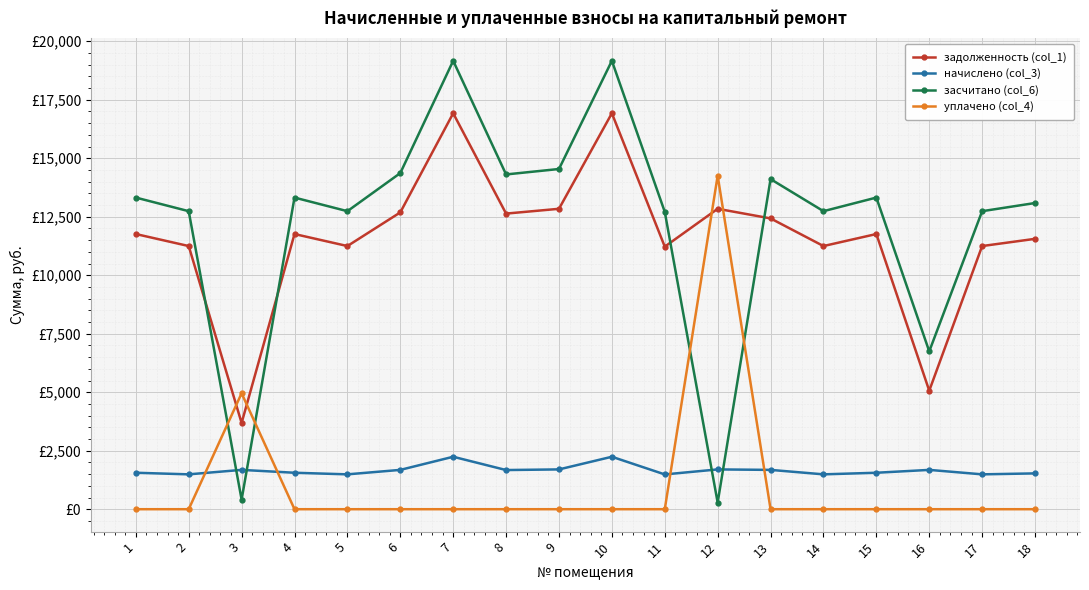

Which series changed the most between 7 and 15?

засчитано (col_6)